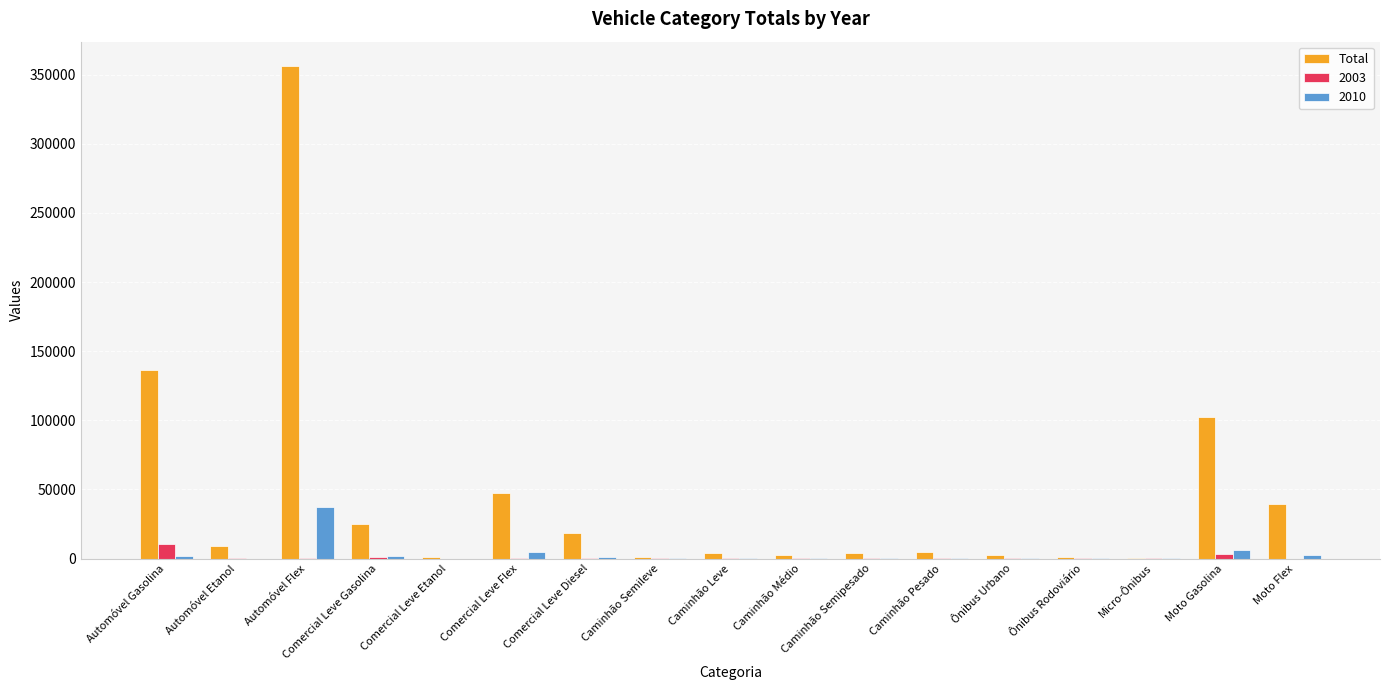

What is the sum of all Total values?

757175.0